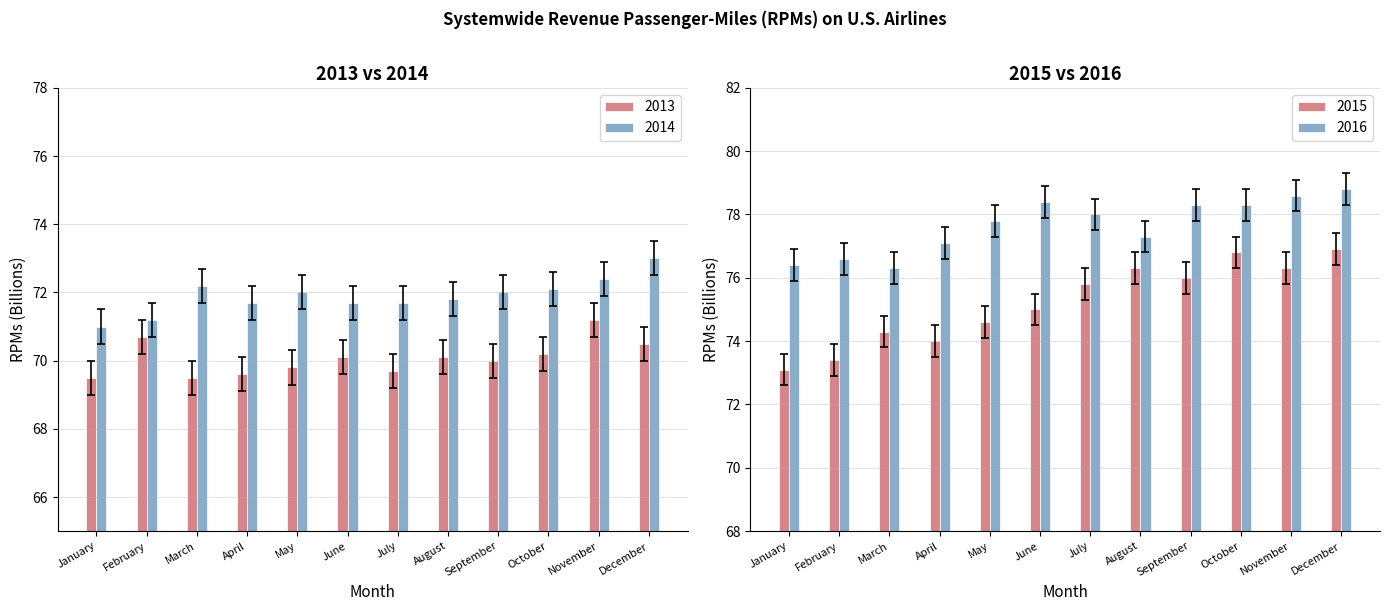

What is the difference between the second highest and minimum values in the 2014 series?

1.4